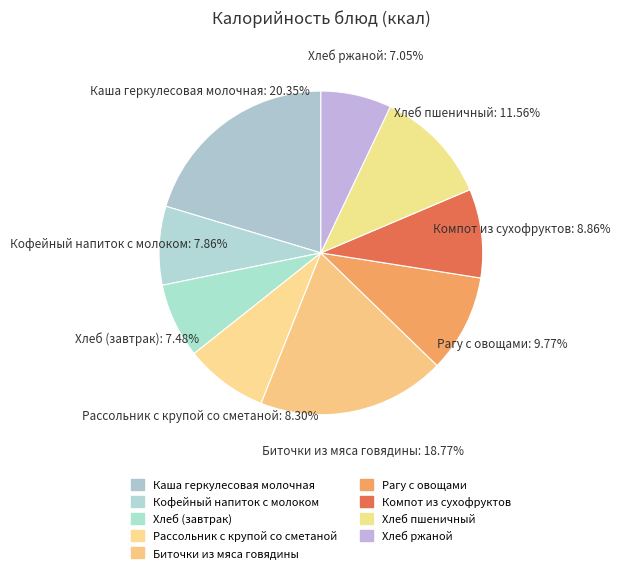

What is the ratio of the value at Рассольник с крупой со сметаной to the value at Хлеб ржаной?

1.2